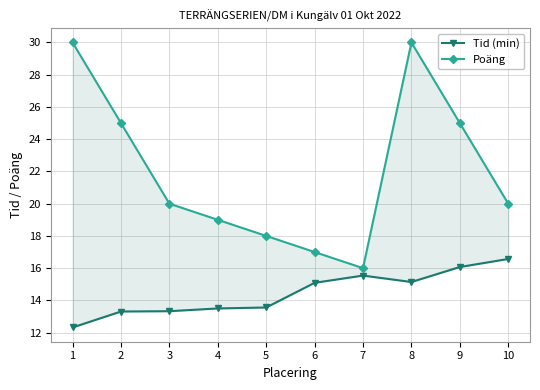

What is the minimum value shown in the chart?

12.3